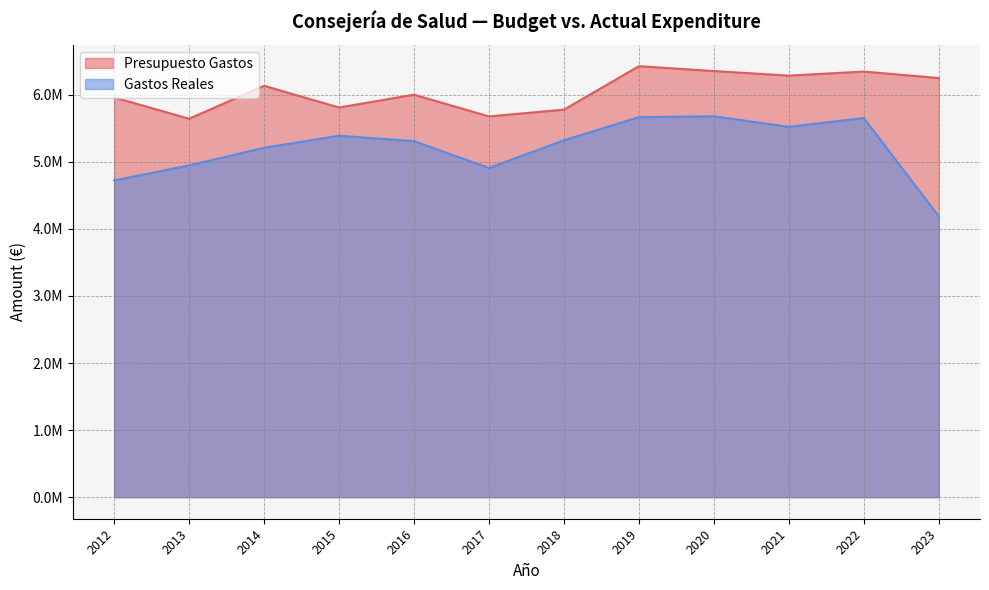

Which series has the largest total across all categories?

Presupuesto Gastos